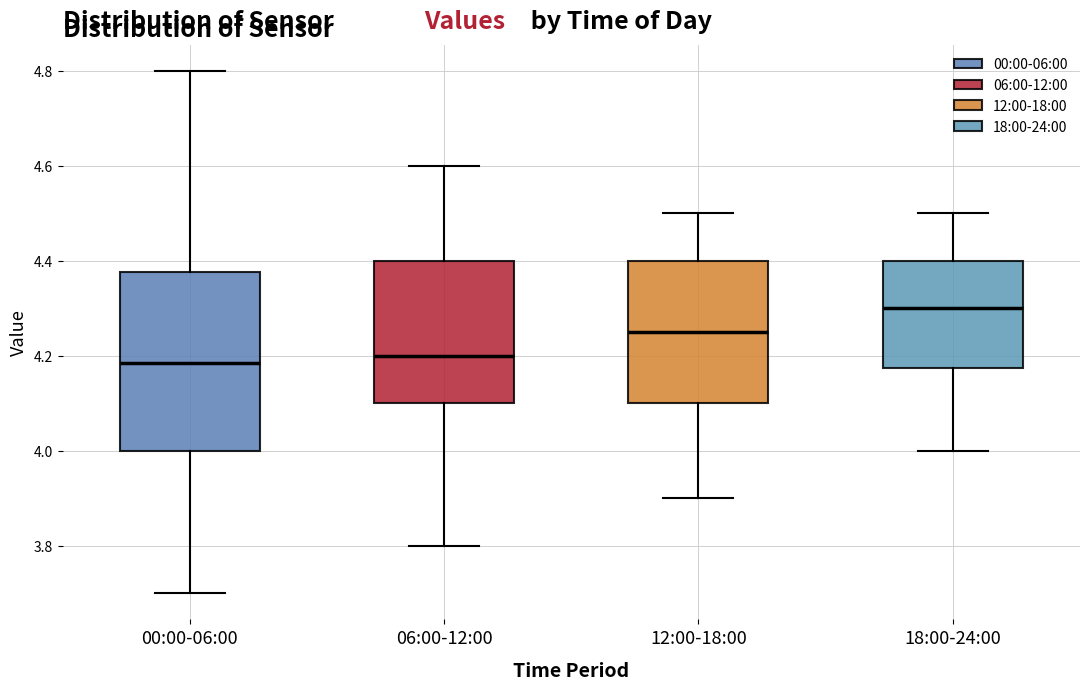

Reading left to right, read every box against the y-axis: the position of its median line, the range the box covers, and the ends of its whiskers. The values are not printed on the chart, so give them approximately, as read against the axis.

00:00-06:00: median 4.18, box 4.00 to 4.38, whiskers 3.70 to 4.80
06:00-12:00: median 4.20, box 4.10 to 4.40, whiskers 3.80 to 4.60
12:00-18:00: median 4.26, box 4.10 to 4.40, whiskers 3.90 to 4.50
18:00-24:00: median 4.30, box 4.18 to 4.40, whiskers 4.00 to 4.50